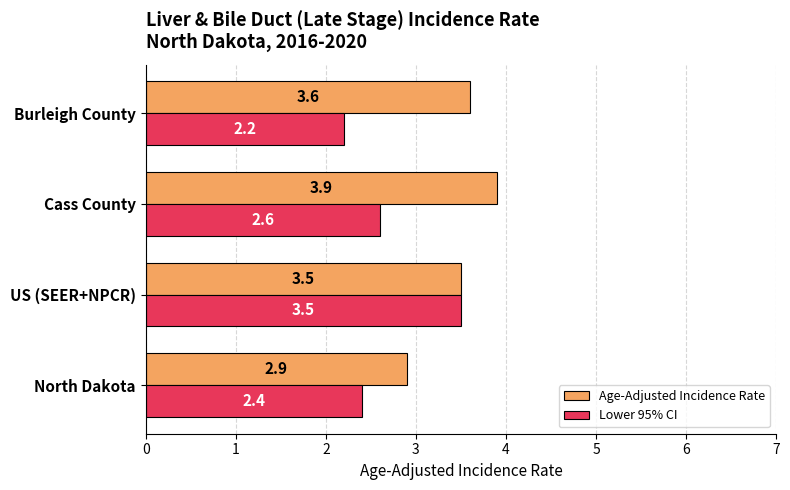

What is the difference between the highest and lowest values at Cass County?

1.3